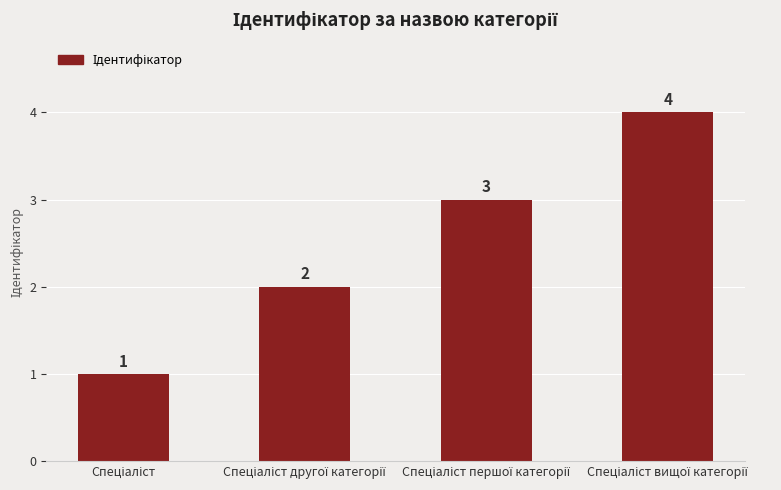

How many values are between 2 and 4?

3